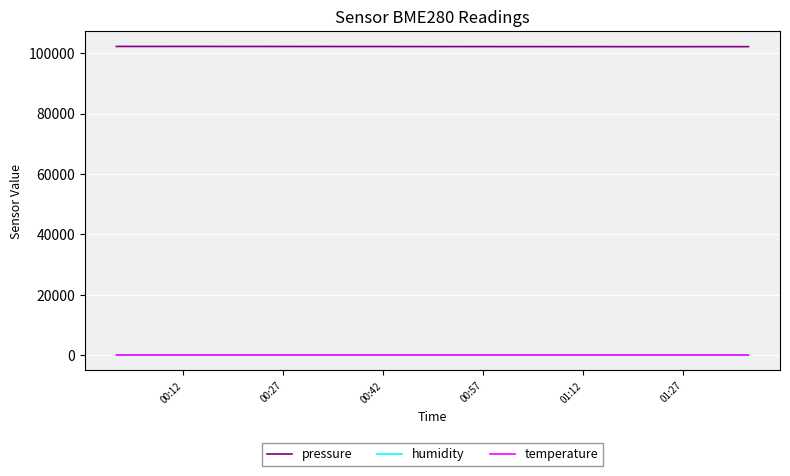

Which series has the largest total across all categories?

pressure